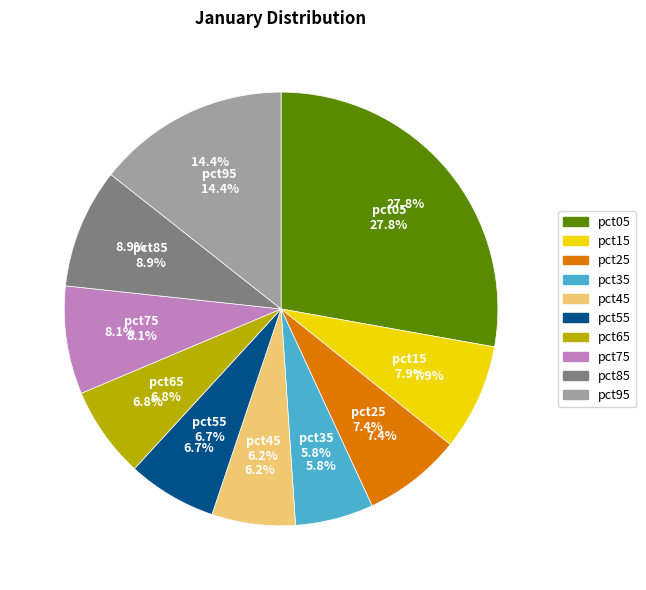

To the nearest percent, what portion does pct65 represent?

7%